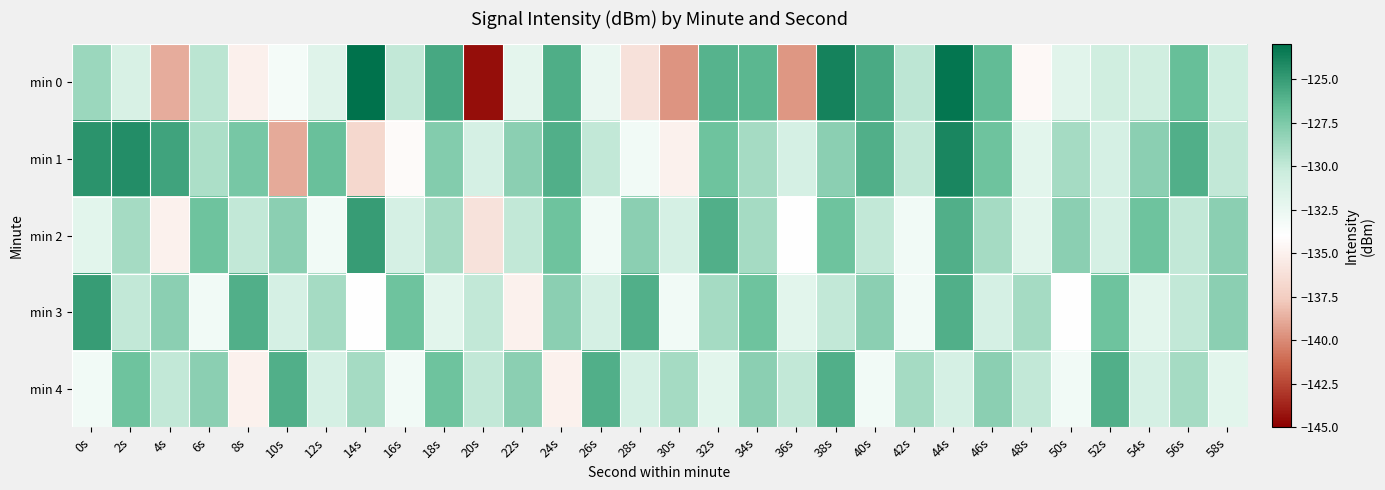

List the series in order of their peak value, highest first.

min 0, min 1, min 2, min 3, min 4